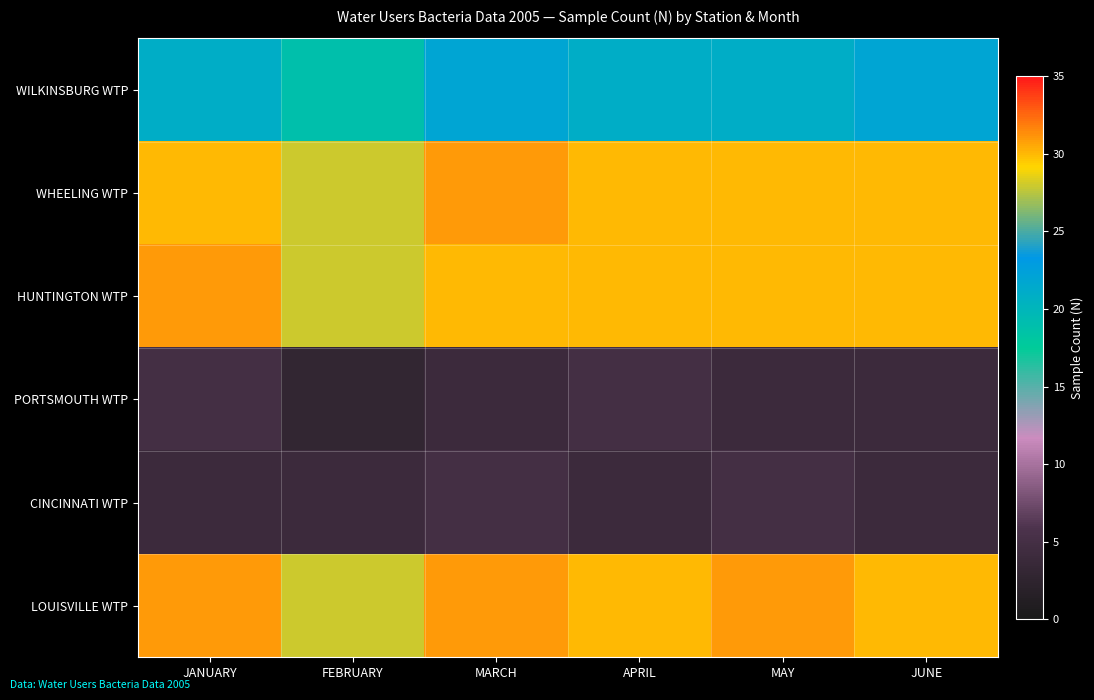

Reading left to right, transcribe all the data shown in this chart.

WILKINSBURG WTP: JANUARY=21	FEBRUARY=19	MARCH=22	APRIL=21	MAY=21	JUNE=22
WHEELING WTP: JANUARY=30	FEBRUARY=28	MARCH=31	APRIL=30	MAY=30	JUNE=30
HUNTINGTON WTP: JANUARY=31	FEBRUARY=28	MARCH=30	APRIL=30	MAY=30	JUNE=30
PORTSMOUTH WTP: JANUARY=5	FEBRUARY=3	MARCH=4	APRIL=5	MAY=4	JUNE=4
CINCINNATI WTP: JANUARY=4	FEBRUARY=4	MARCH=5	APRIL=4	MAY=5	JUNE=4
LOUISVILLE WTP: JANUARY=31	FEBRUARY=28	MARCH=31	APRIL=30	MAY=31	JUNE=30